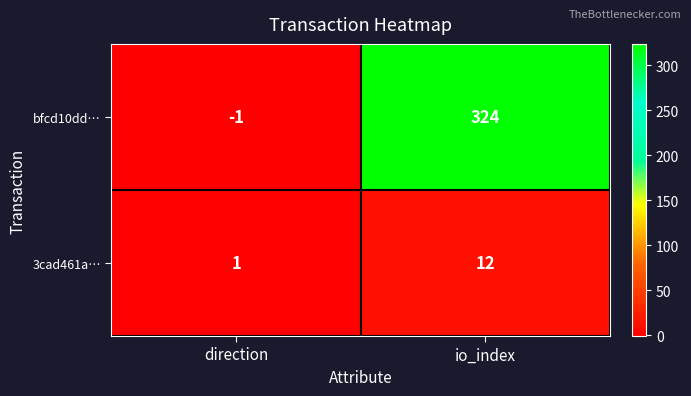

At direction, list the series in order from smallest to largest.

bfcd10dd…, 3cad461a…